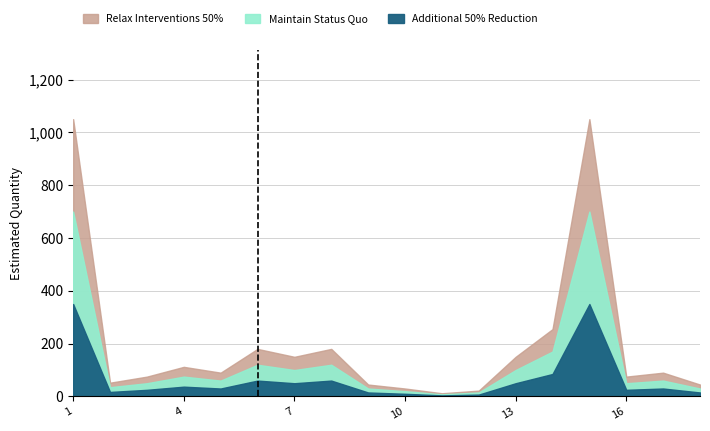

Reading right to left, extract all data points from this chart.

Maintain Status Quo: 18=30	17=60	16=50	15=700	14=170	13=100	12=15	11=8	10=20	9=30	8=120	7=100	6=120	5=60	4=75	3=50	2=35	1=700
Relax Interventions 50%: 18=45	17=90	16=75	15=1050	14=255	13=150	12=22	11=12	10=30	9=45	8=180	7=150	6=180	5=90	4=112	3=75	2=52	1=1050
Additional 50% Reduction: 18=15	17=30	16=25	15=350	14=85	13=50	12=7	11=4	10=10	9=15	8=60	7=50	6=60	5=30	4=37	3=25	2=17	1=350